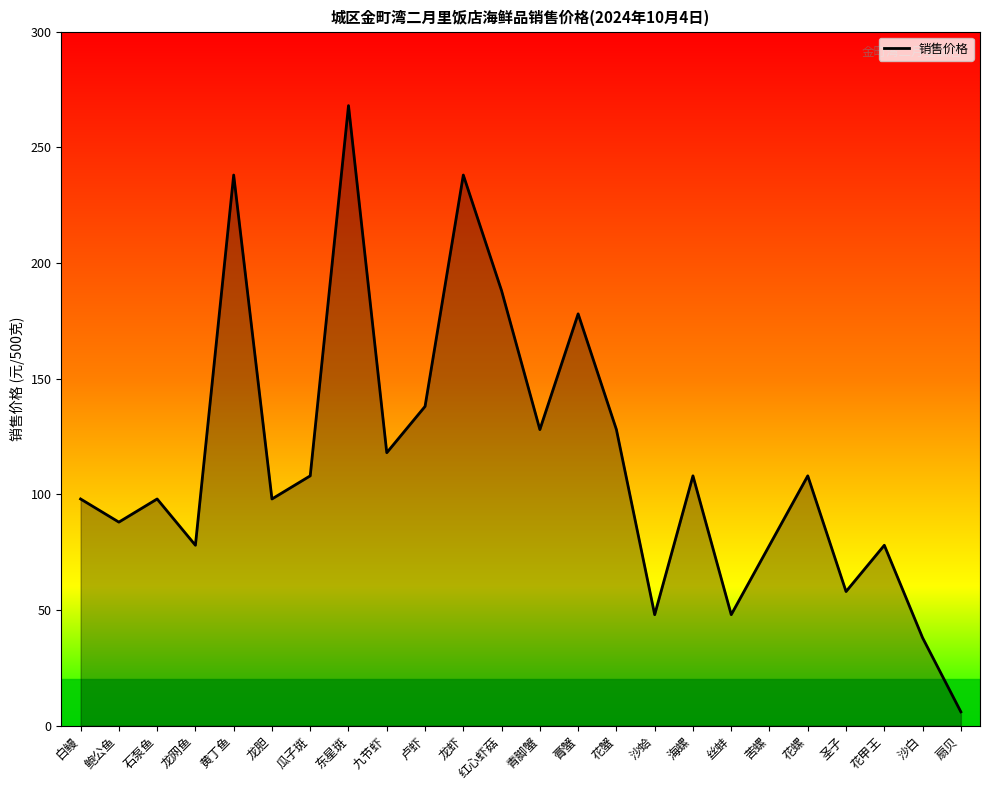

What is the sum of all values?

2760